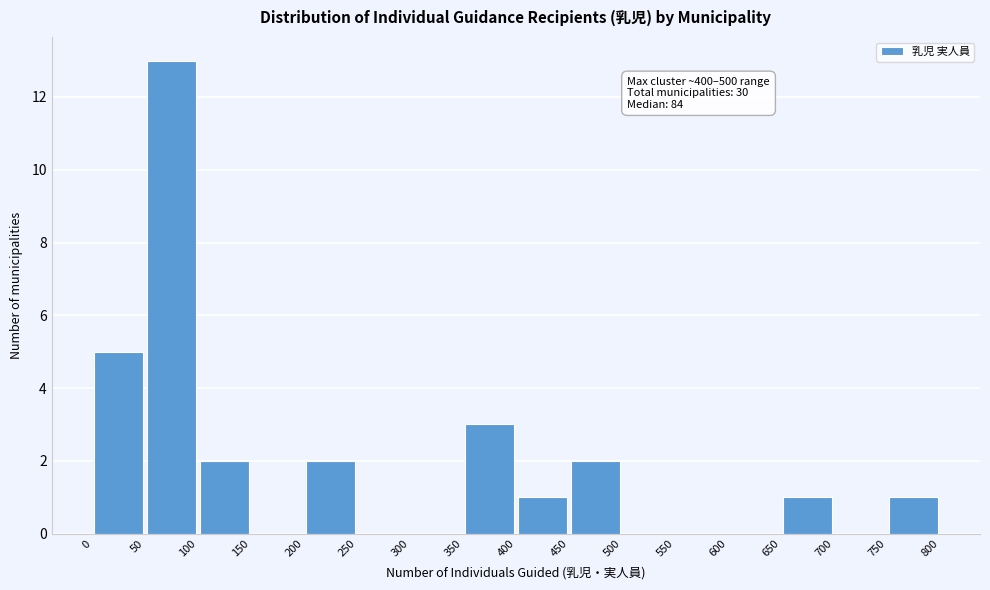

Over which range of the x-axis is the bar tallest?

50 to 100